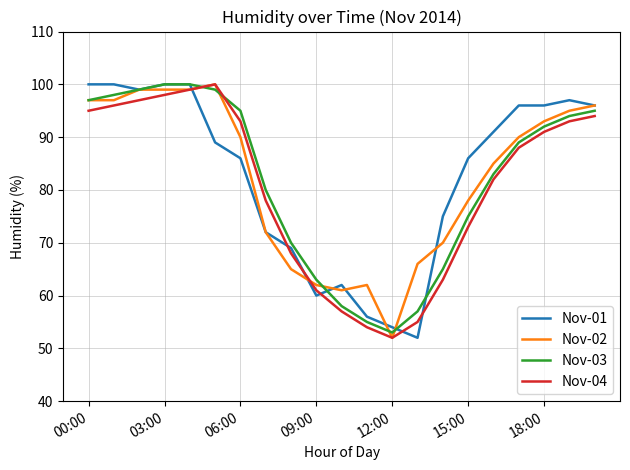

What is the maximum value shown in the chart?

100